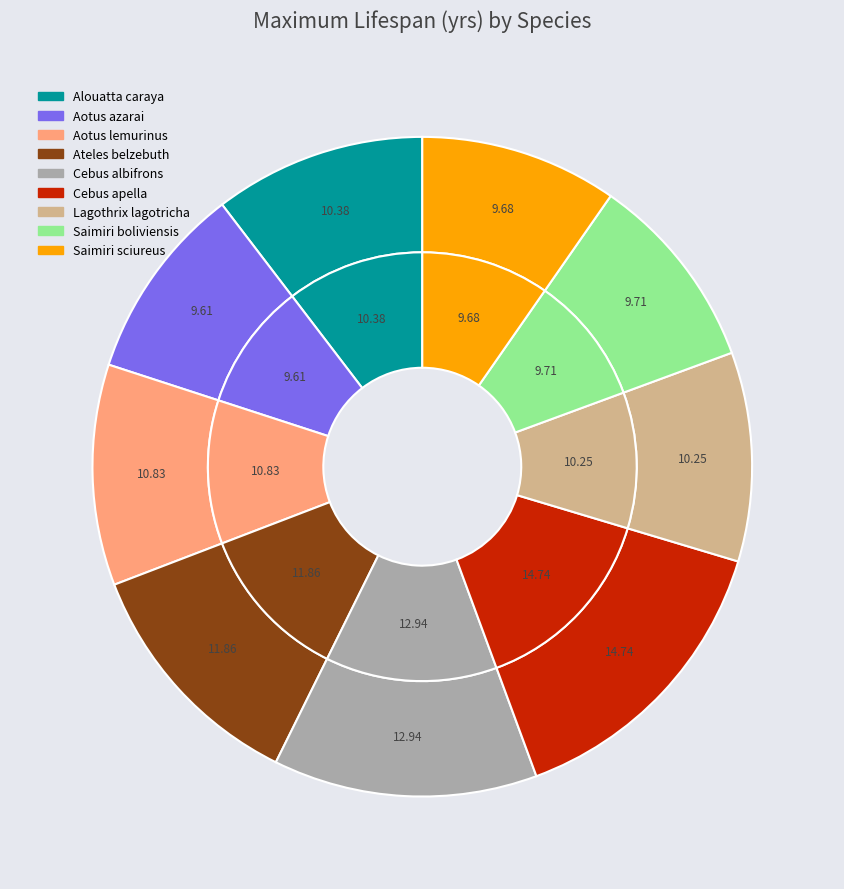

True or false: Saimiri sciureus accounts for 22% of the total.

False